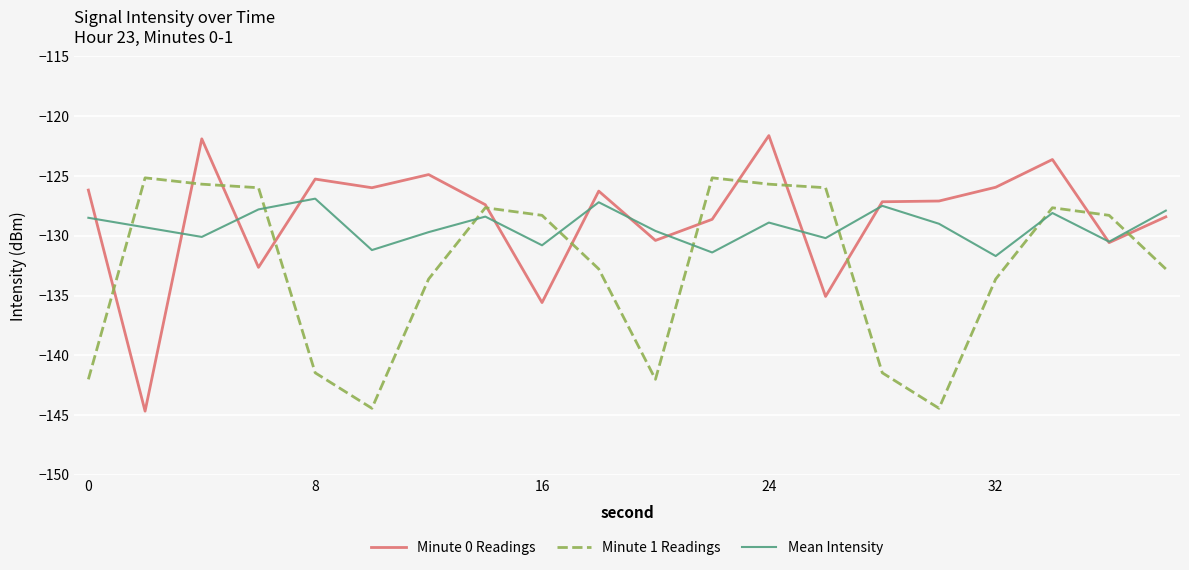

After their last crossing, which series has the higher values: Minute 1 Readings or Mean Intensity?

Mean Intensity